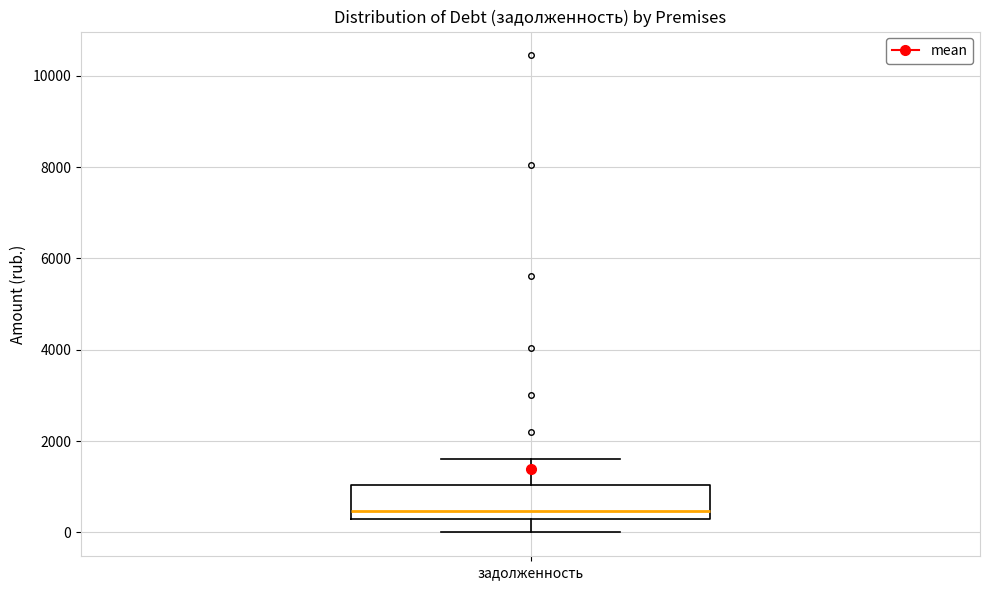

Transcribe this box plot: give where the median line is, the range the box spans, and where the two whiskers end, as read against the y-axis. The values are not printed on the chart, so give them approximately, as read against the axis.

median 400, box 200 to 1000, whiskers 0 to 1600